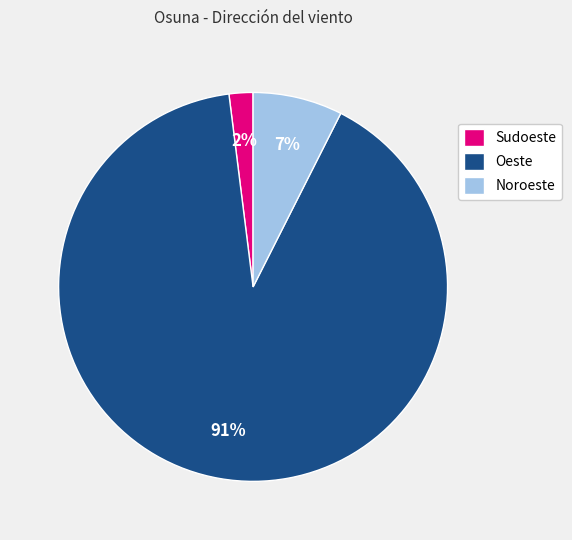

What is the largest slice in the pie chart?

Oeste